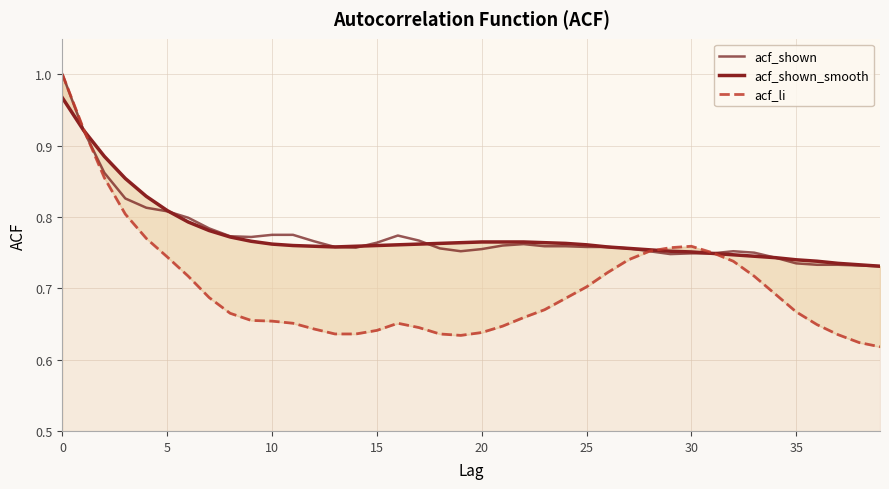

What is the label of the 36th point from the left?

35